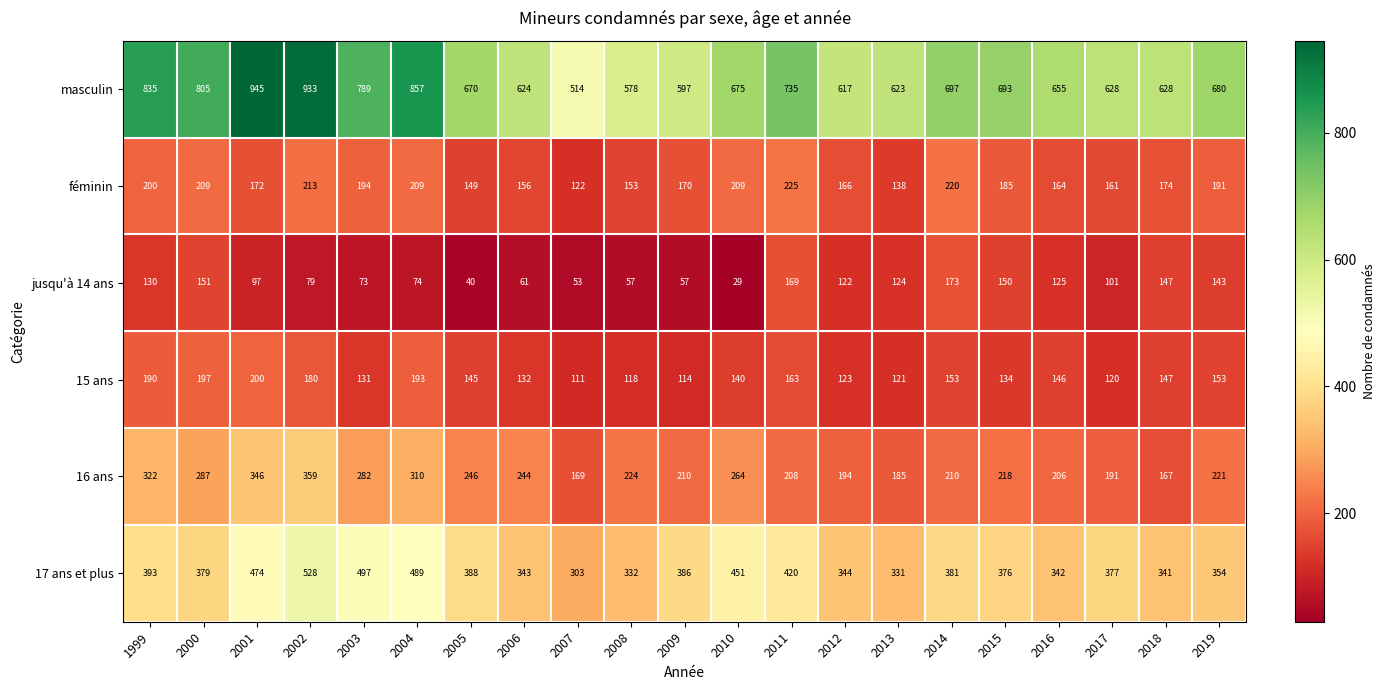

At which label is masculin closest to 729?

2011